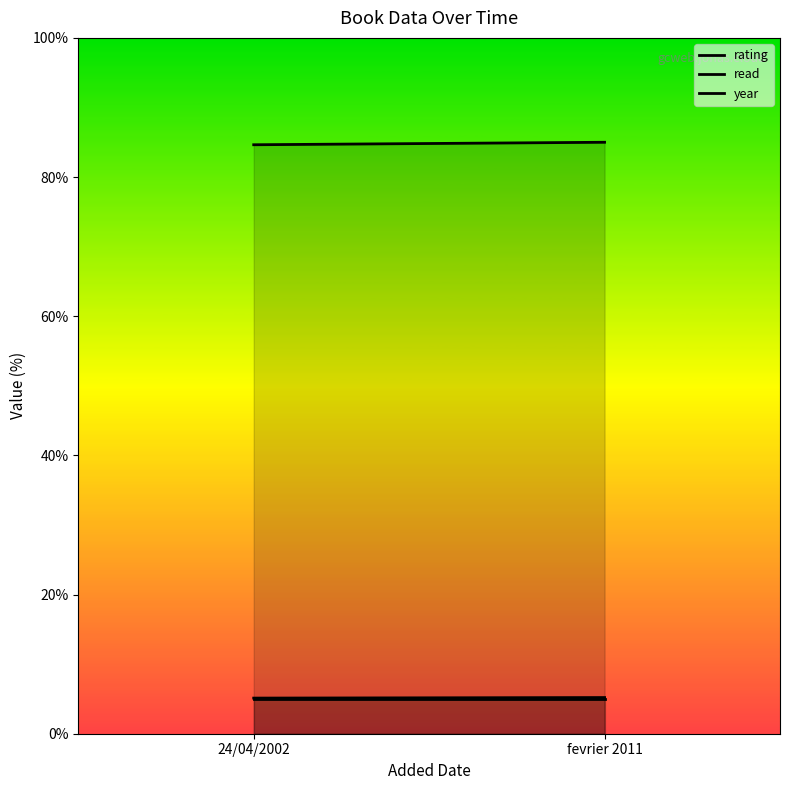

The read series shows 6.5 at fevrier 2011. True or false?

False